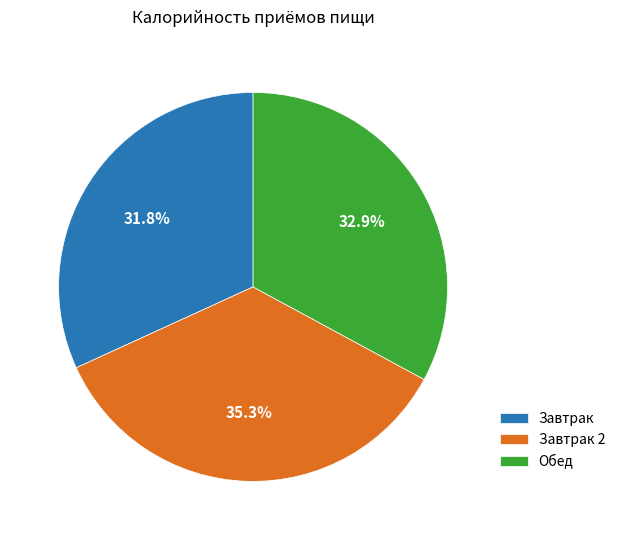

Does any single category account for the majority?

No